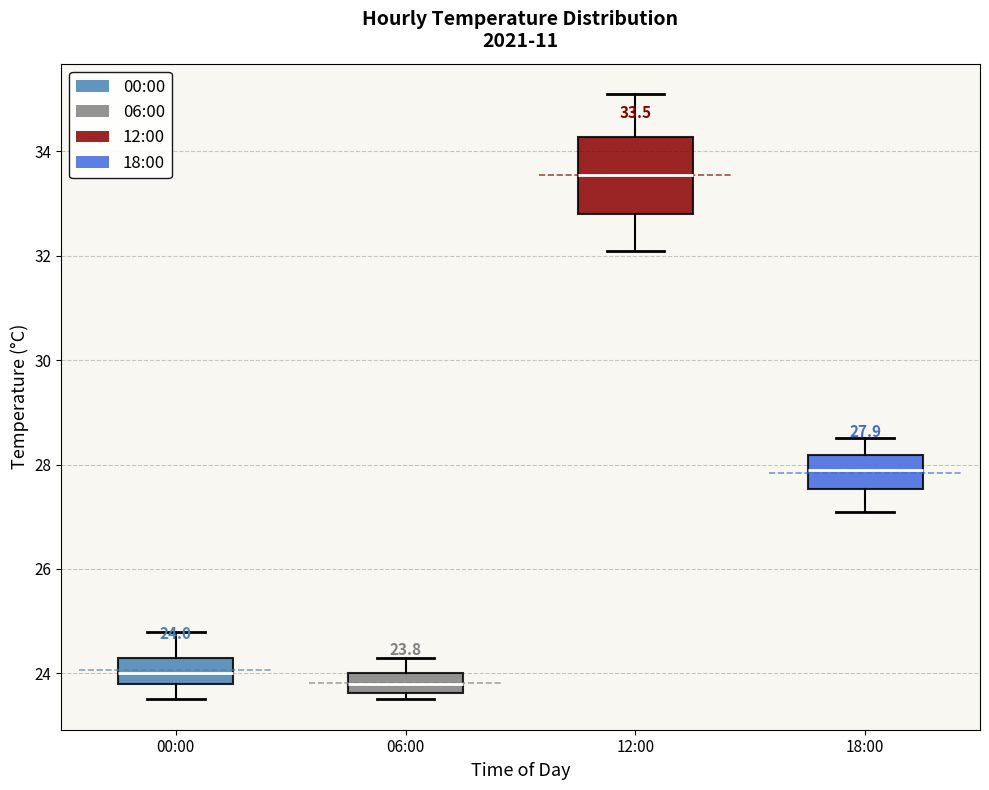

Which box is the tallest, from its lower edge to its upper edge?

12:00